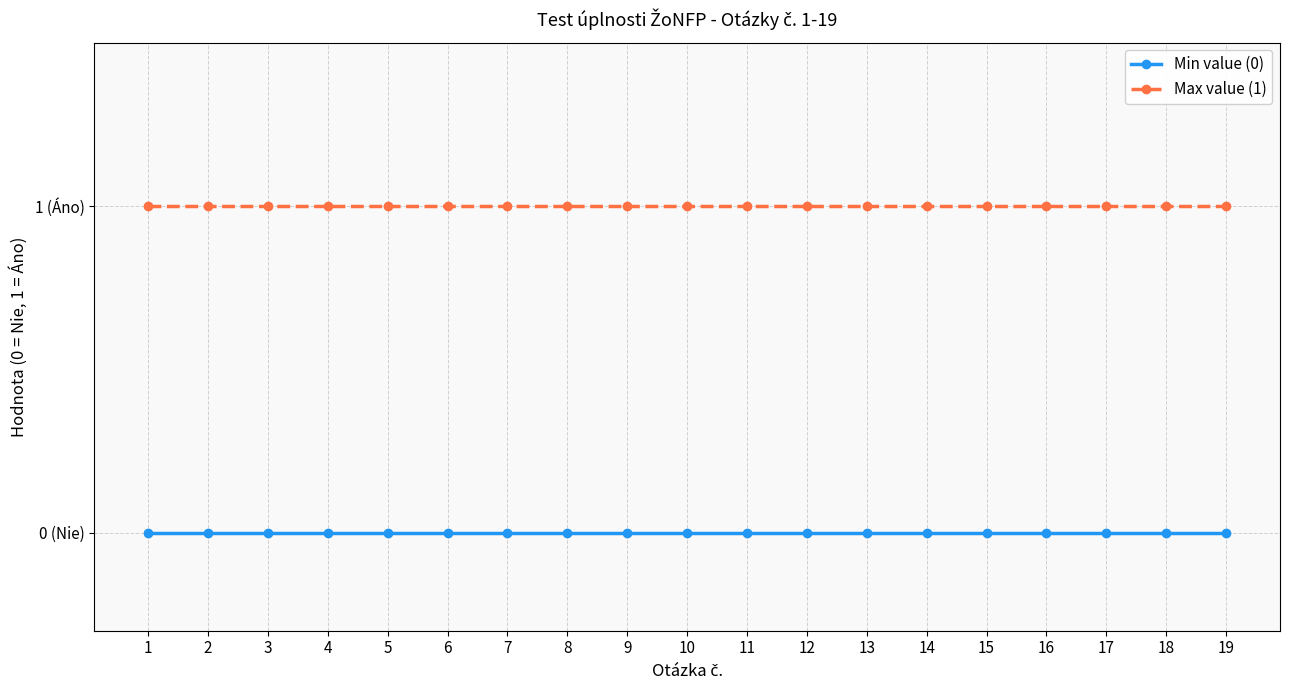

True or false: Max value (1) has a value of 1 at 14.

True